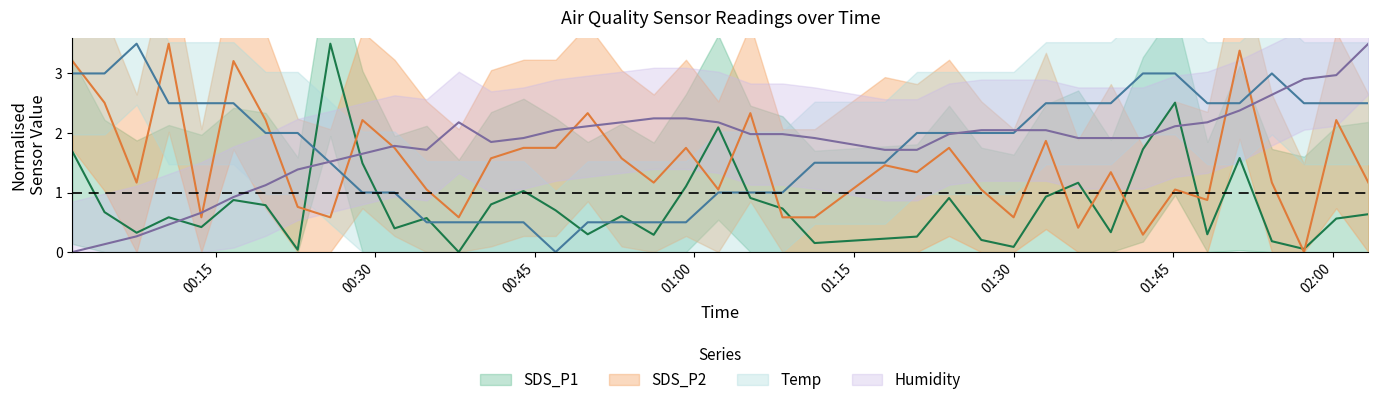

What is the highest value of the Humidity series?

3.5